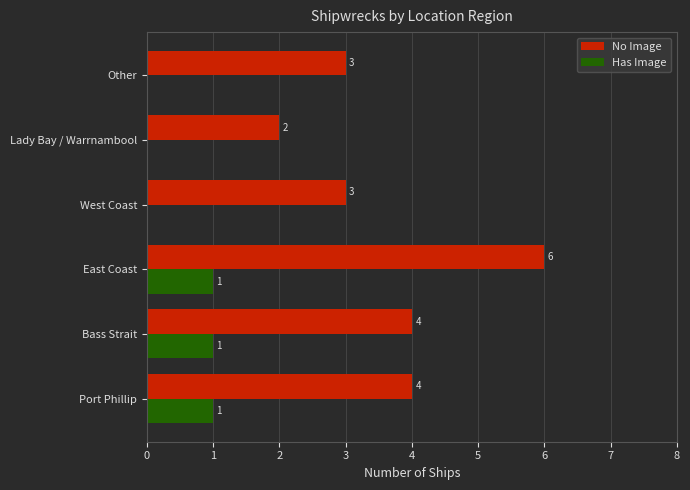

Between Bass Strait and Lady Bay / Warrnambool, which series saw the biggest shift?

No Image